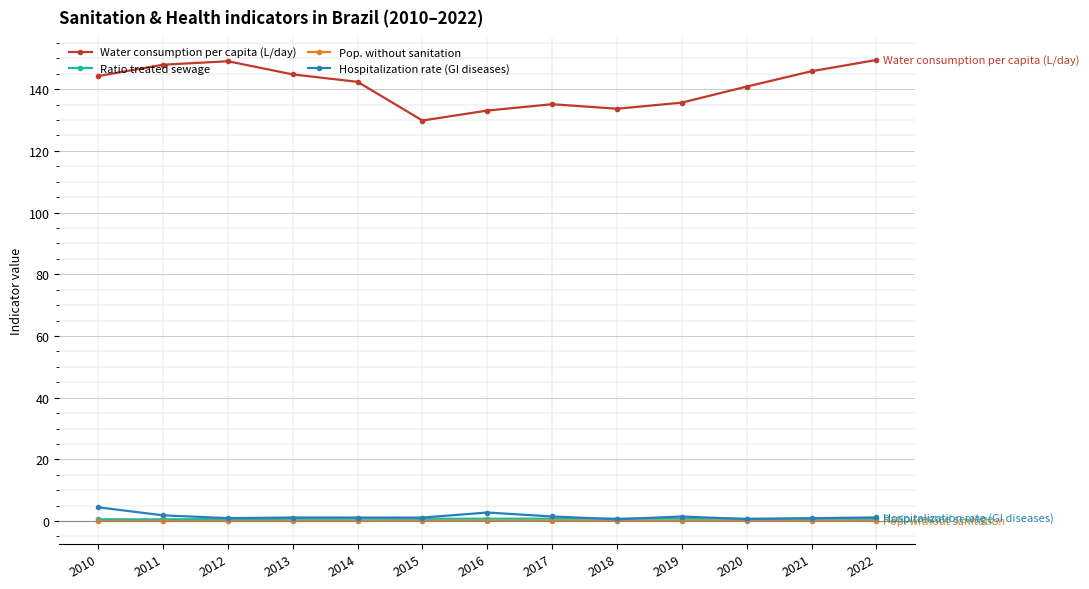

True or false: Hospitalization rate (GI diseases) has more than 1 interior local peaks.

True